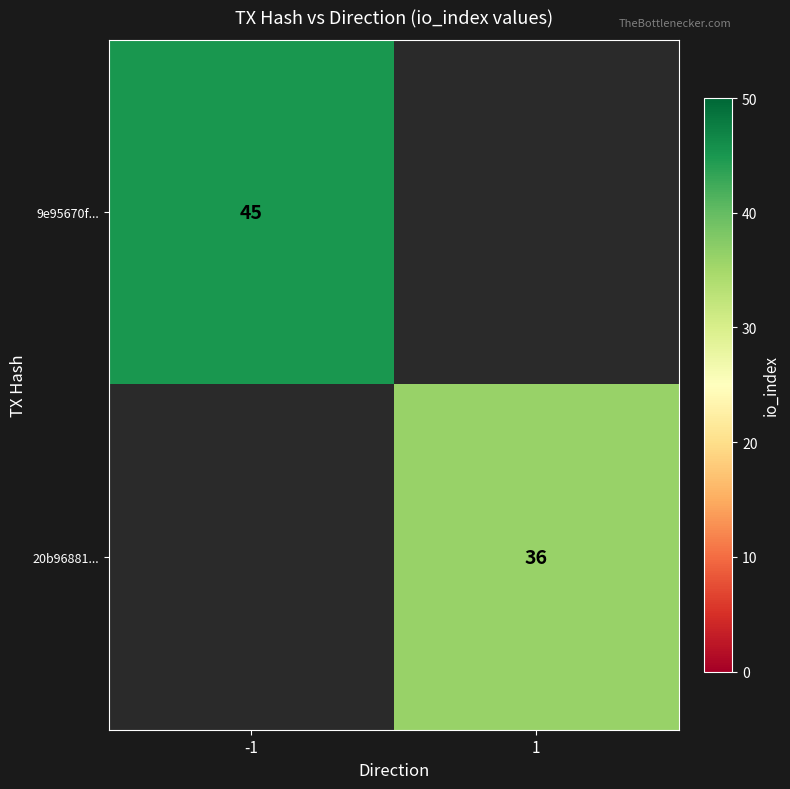

Is the value of 9e95670f... at -1 greater than the value of 20b96881... at 1?

Yes